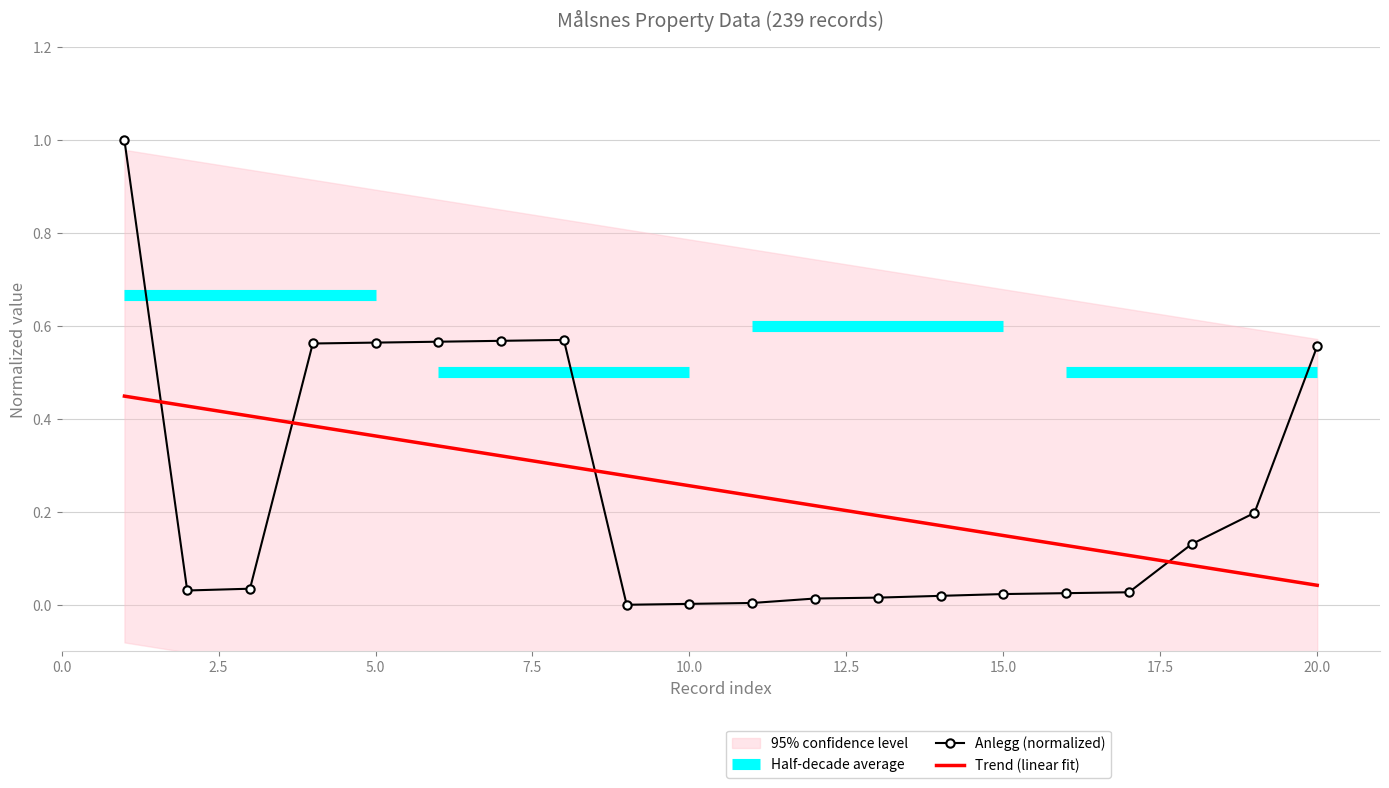

Is it true that the value at 19 is 0.2?

True